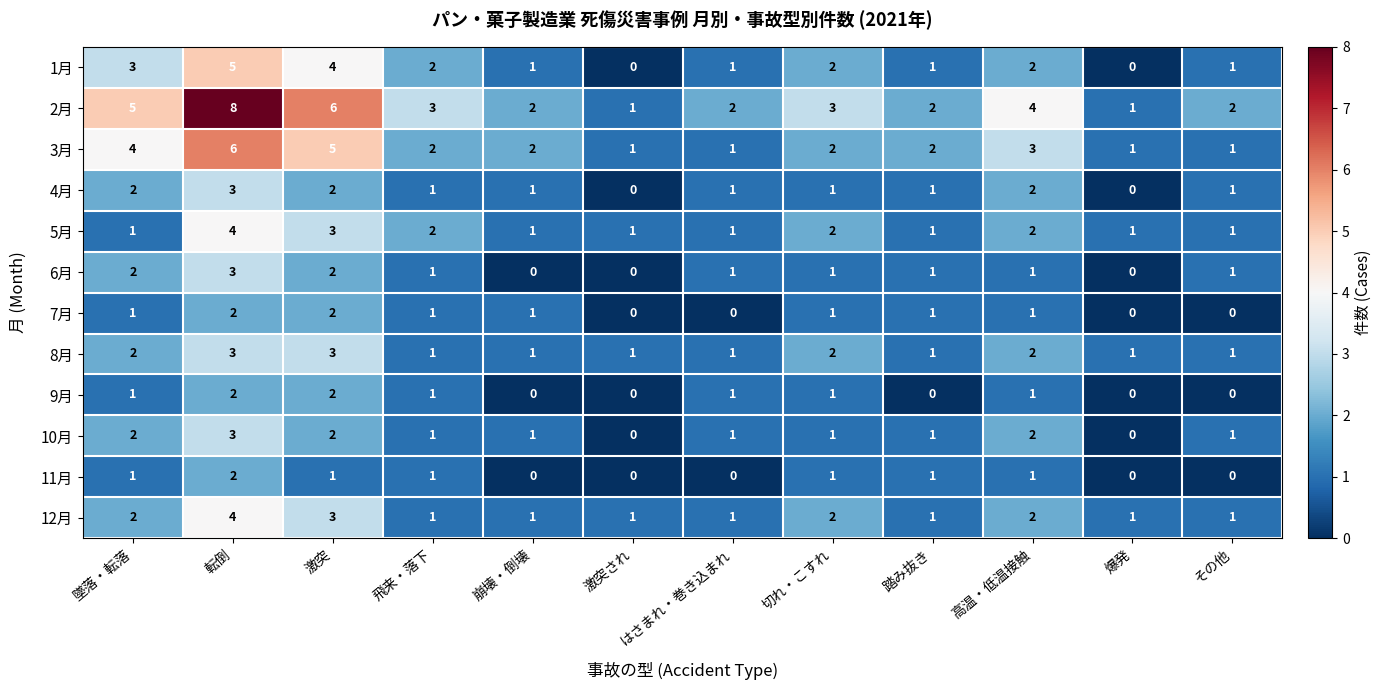

What is the sum of all 1月 values?

22